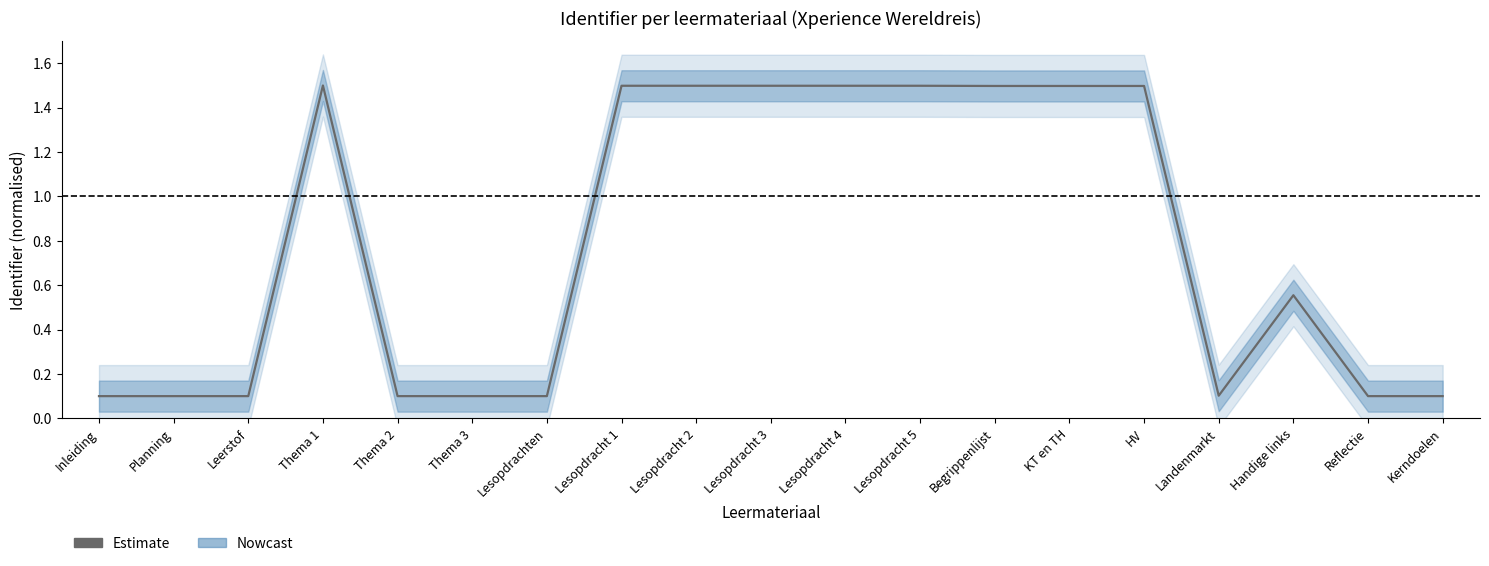

Is this an area chart (filled region under the line)?

No